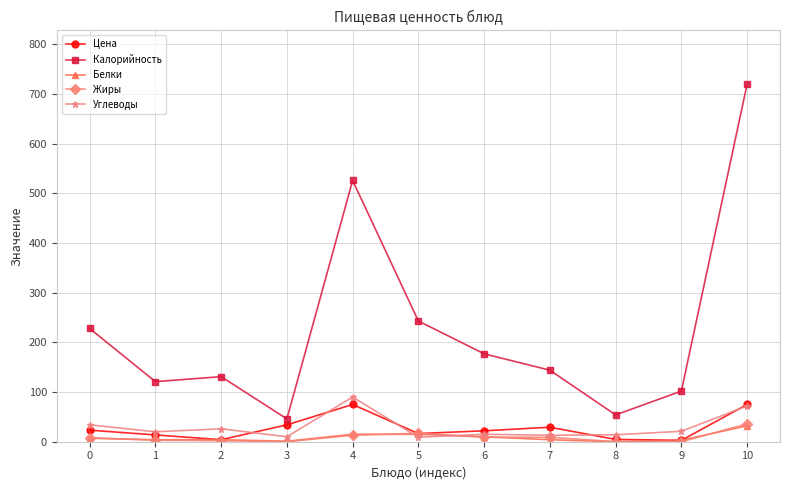

Is this an area chart (filled region under the line)?

No